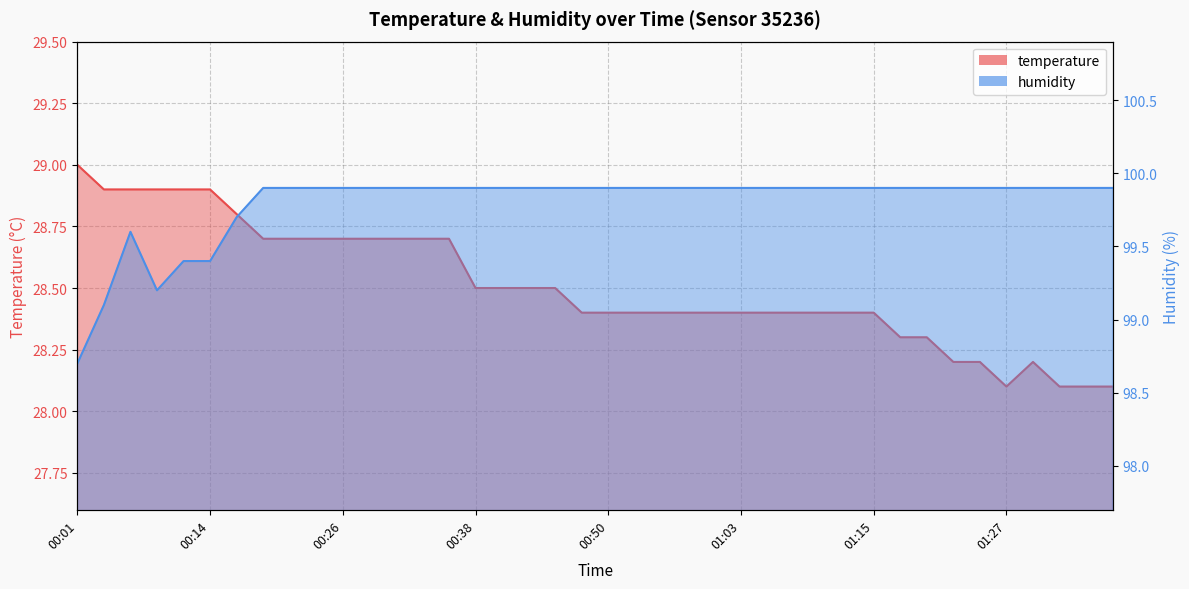

Is the value of humidity at 00:50 greater than the value of temperature at 01:30?

Yes